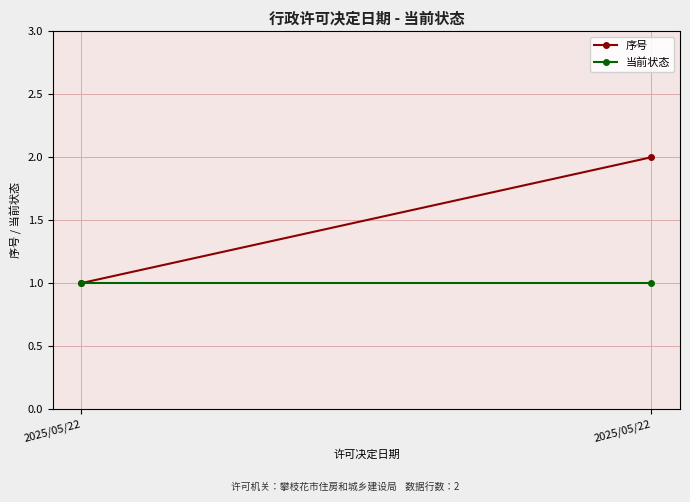

What is the value of the 当前状态 point at the 1st from the left?

1